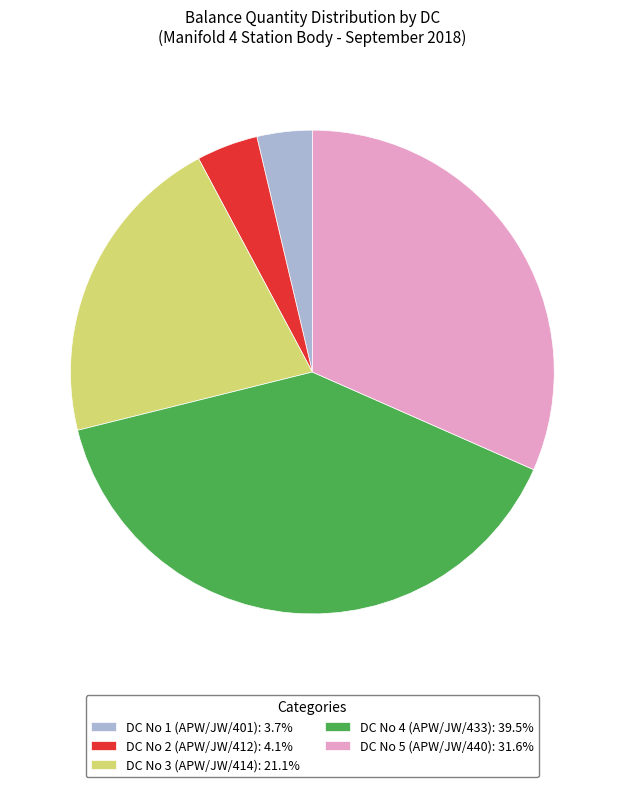

Does any single category account for the majority?

No